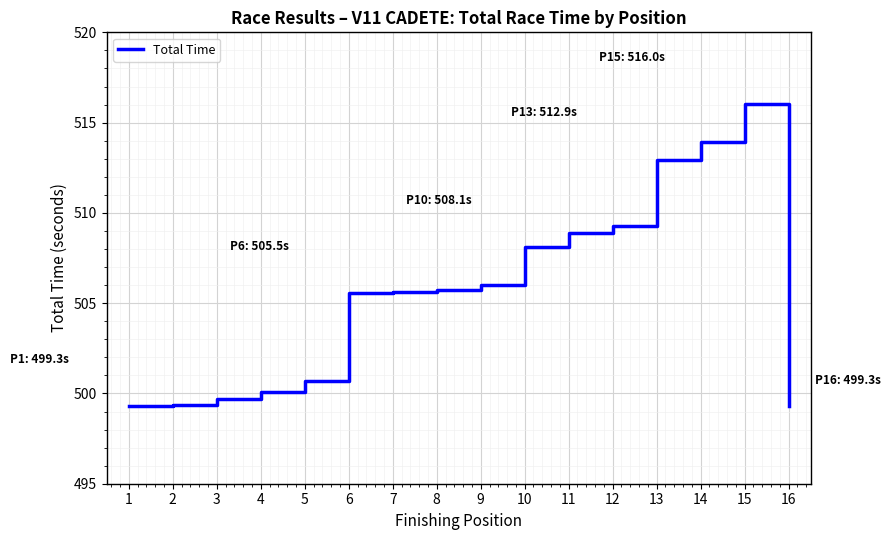

Which has a higher value, 4 or 14?

14